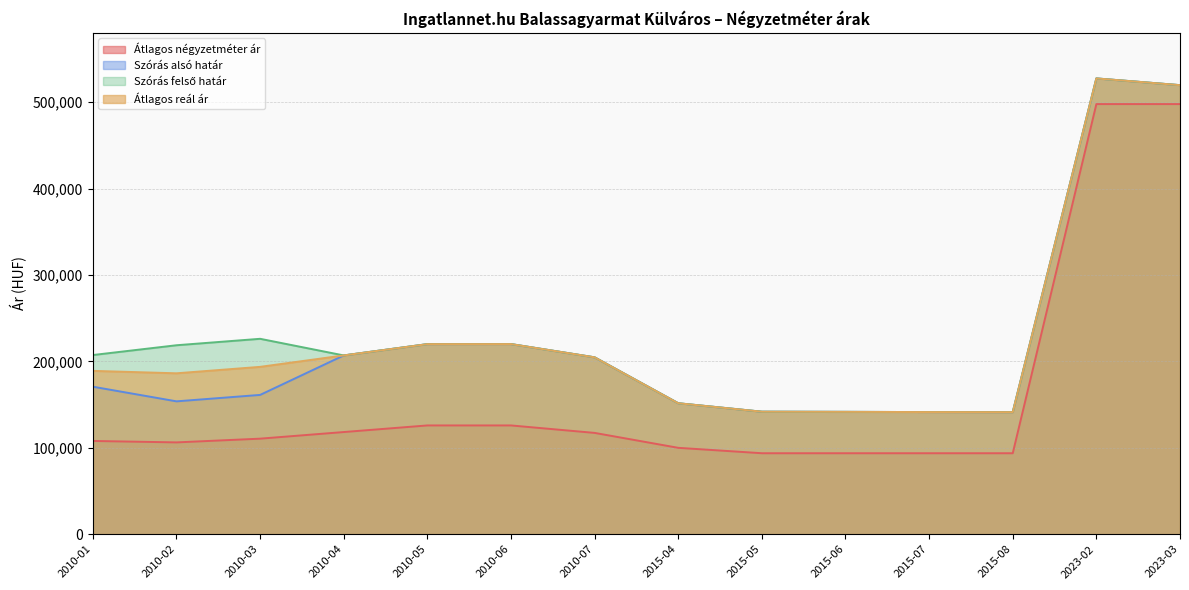

Reading left to right, extract all data points from this chart.

Átlagos négyzetméter ár: 2010-01=107962	2010-02=106295	2010-03=110616	2010-04=118271	2010-05=125925	2010-06=125925	2010-07=117283	2015-04=100000	2015-05=93750	2015-06=93750	2015-07=93750	2015-08=93750	2023-02=497916	2023-03=497916
Szórás alsó határ: 2010-01=170758	2010-02=153804	2010-03=161264	2010-04=206966	2010-05=220043	2010-06=220106	2010-07=204765	2015-04=151623	2015-05=141828	2015-06=141651	2015-07=141405	2015-08=141300	2023-02=527624	2023-03=519825
Szórás felső határ: 2010-01=207420	2010-02=218750	2010-03=226210	2010-04=206966	2010-05=220043	2010-06=220106	2010-07=204765	2015-04=151623	2015-05=141828	2015-06=141651	2015-07=141405	2015-08=141300	2023-02=527624	2023-03=519825
Átlagos reál ár: 2010-01=189089	2010-02=186277	2010-03=193737	2010-04=206966	2010-05=220043	2010-06=220106	2010-07=204765	2015-04=151623	2015-05=141828	2015-06=141651	2015-07=141405	2015-08=141300	2023-02=527624	2023-03=519825